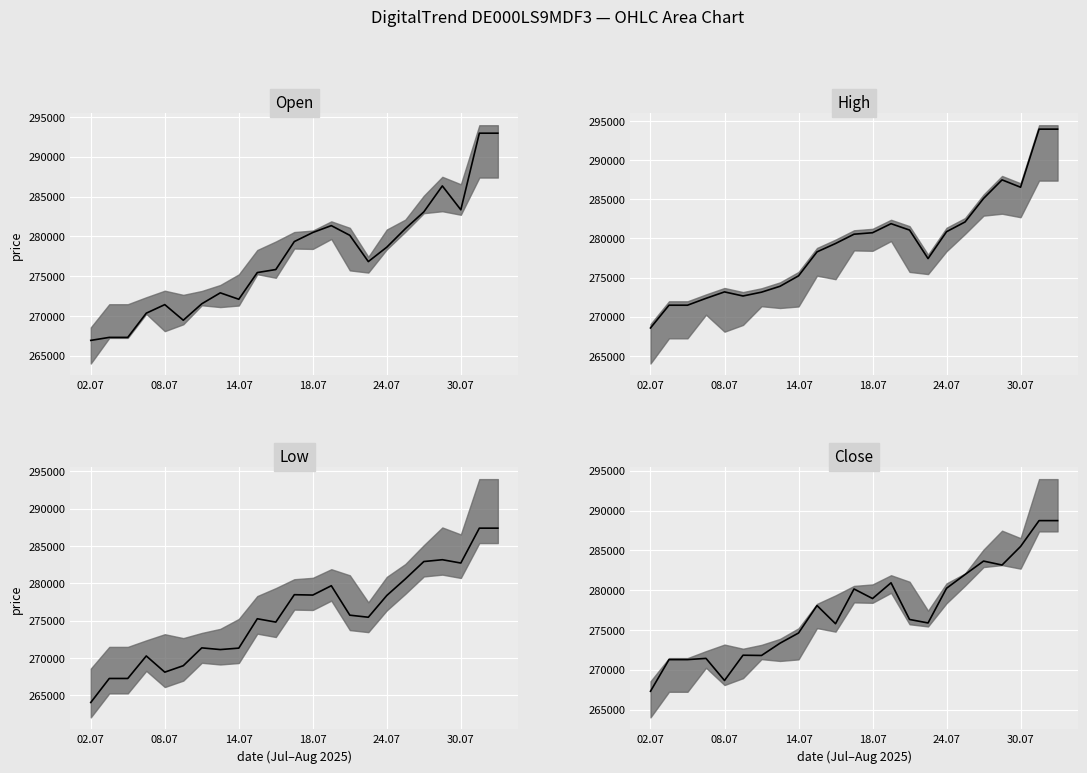

What is the difference between the Close values at 5 and 20?

13658